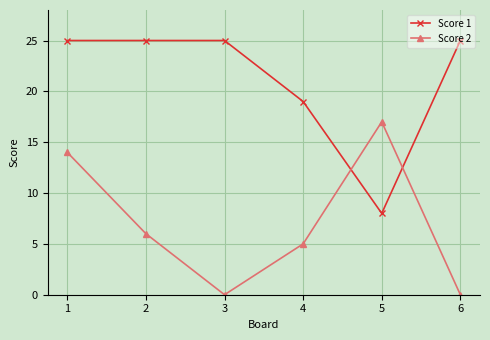

Reading right to left, extract all data points from this chart.

Score 1: 6=25	5=8	4=19	3=25	2=25	1=25
Score 2: 6=0	5=17	4=5	3=0	2=6	1=14